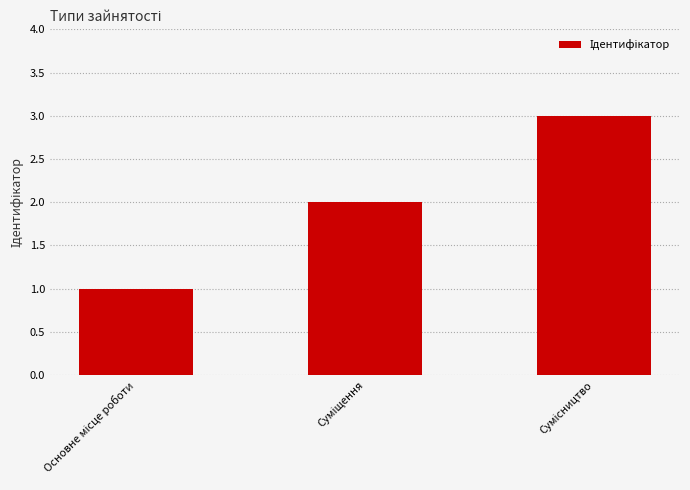

What is the maximum value shown in the chart?

3